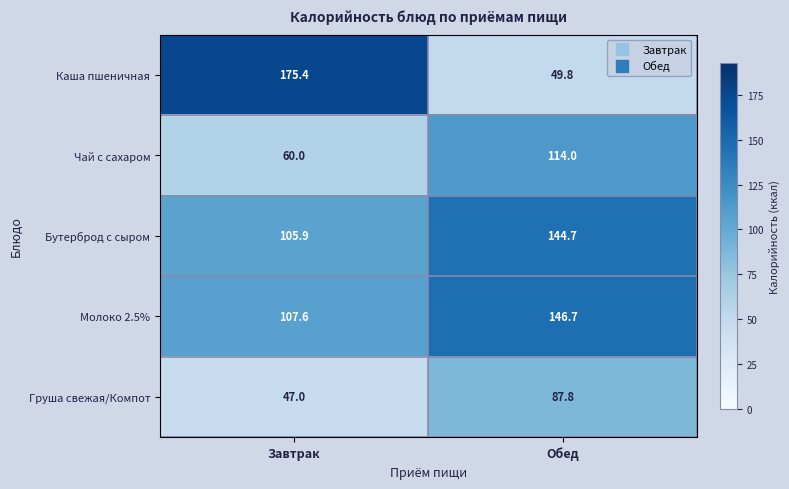

How many data points does each series have?

2